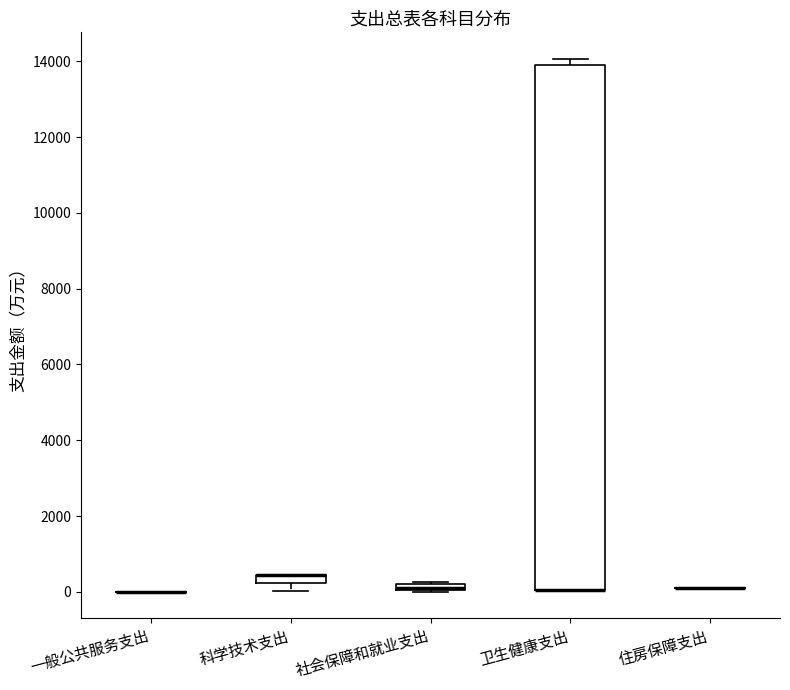

Comparing the boxes themselves (not the whiskers), which one is the tallest?

卫生健康支出